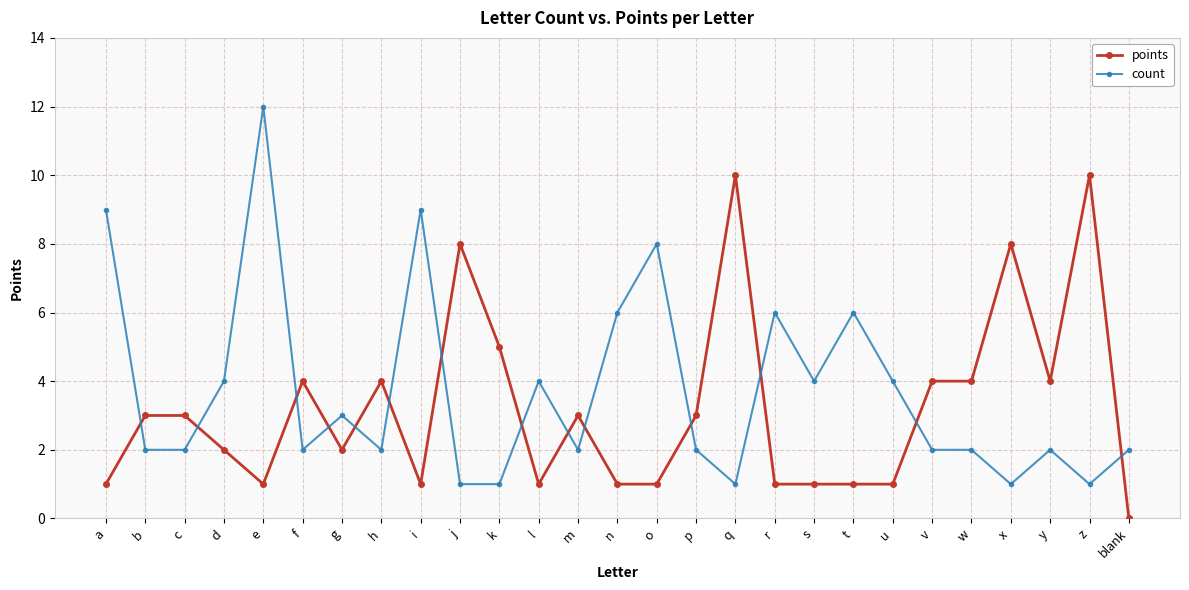

Which category has the highest value in the count series?

e